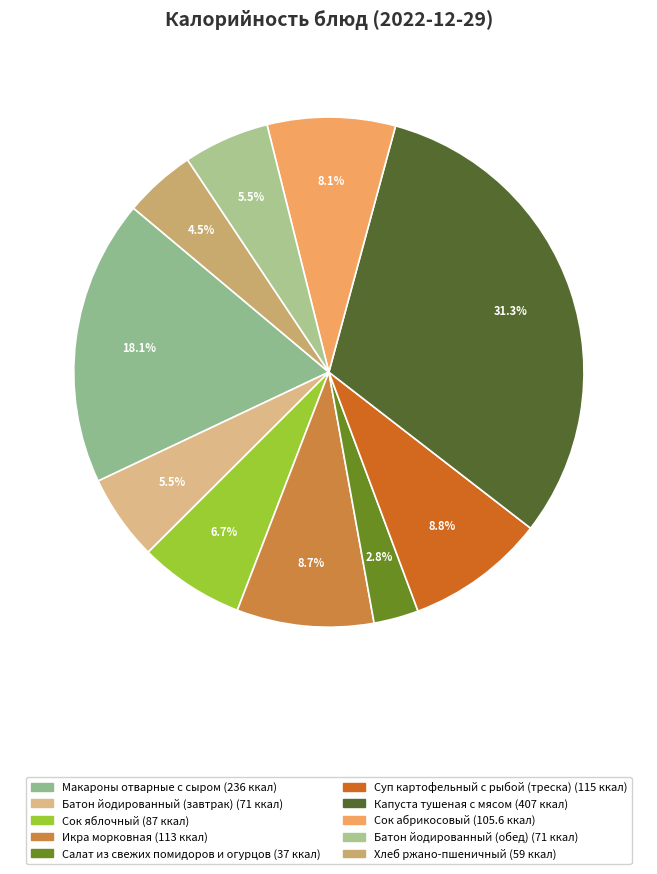

Count the number of slices in the pie.

10